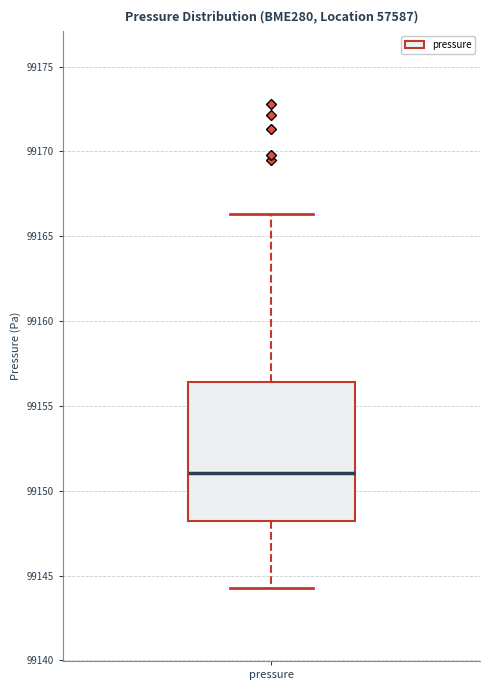

Transcribe this box plot: give where the median line is, the range the box spans, and where the two whiskers end, as read against the y-axis. The values are not printed on the chart, so give them approximately, as read against the axis.

median 99151.0, box 99148.0 to 99156.5, whiskers 99144.5 to 99166.5